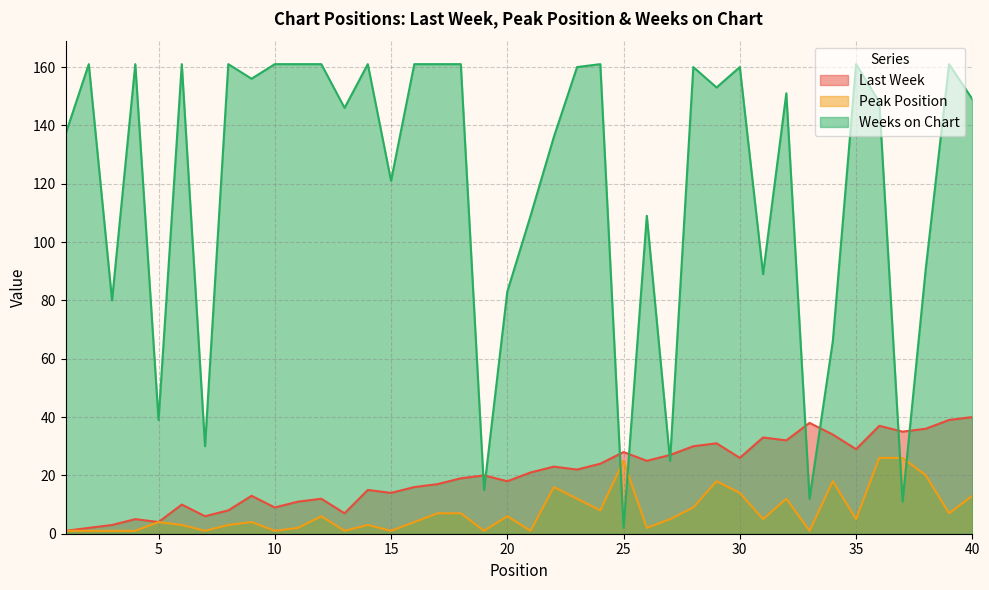

Is it true that Peak Position equals 4 at 5?

True